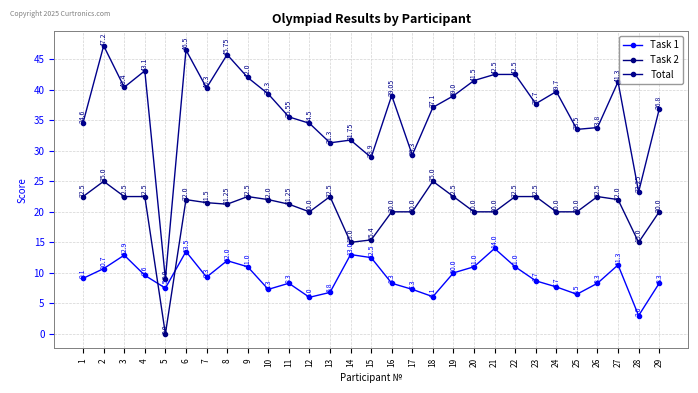

True or false: Task 1 and Total cross at least once.

False